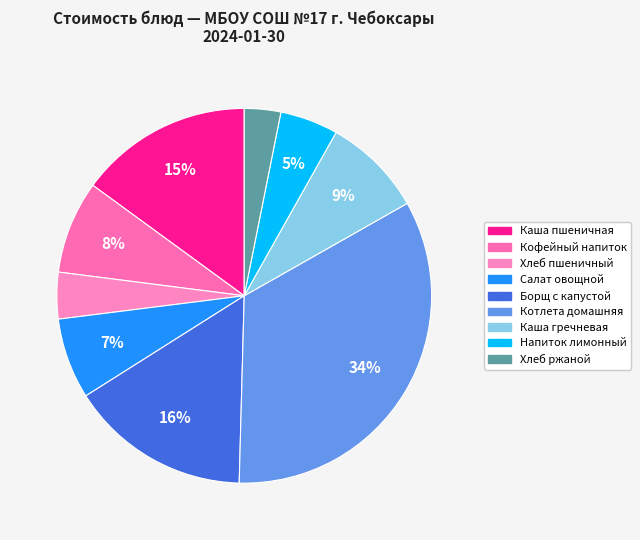

Count the number of slices in the pie.

9